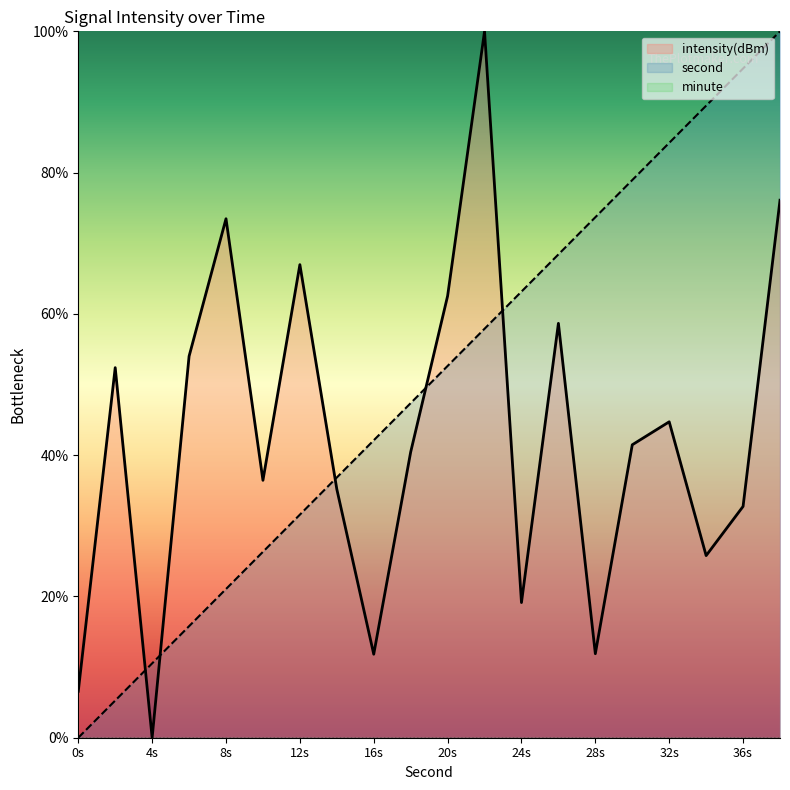

True or false: intensity(dBm) and second cross at least once.

True